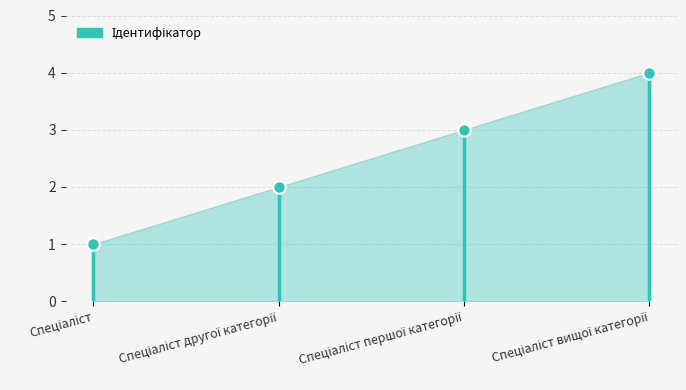

Between Спеціаліст and Спеціаліст першої категорії, which is larger?

Спеціаліст першої категорії